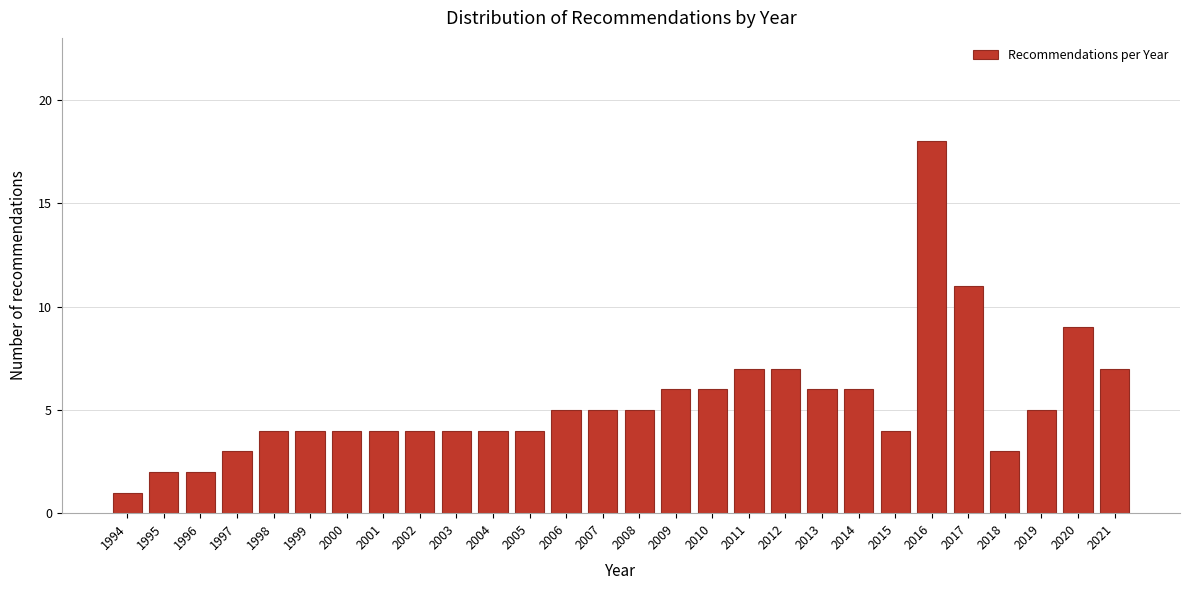

Reading right to left, what are all the values shown in this chart?

2021=7	2020=9	2019=5	2018=3	2017=11	2016=18	2015=4	2014=6	2013=6	2012=7	2011=7	2010=6	2009=6	2008=5	2007=5	2006=5	2005=4	2004=4	2003=4	2002=4	2001=4	2000=4	1999=4	1998=4	1997=3	1996=2	1995=2	1994=1